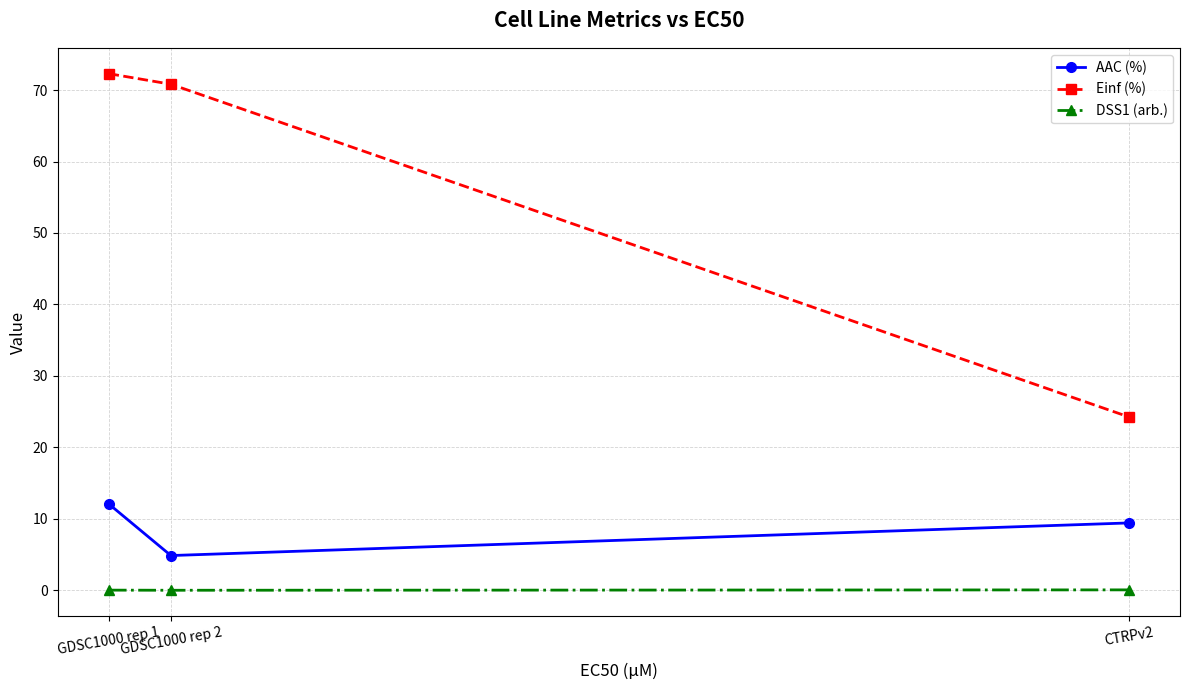

Which series has the widest spread of values?

Einf (%)